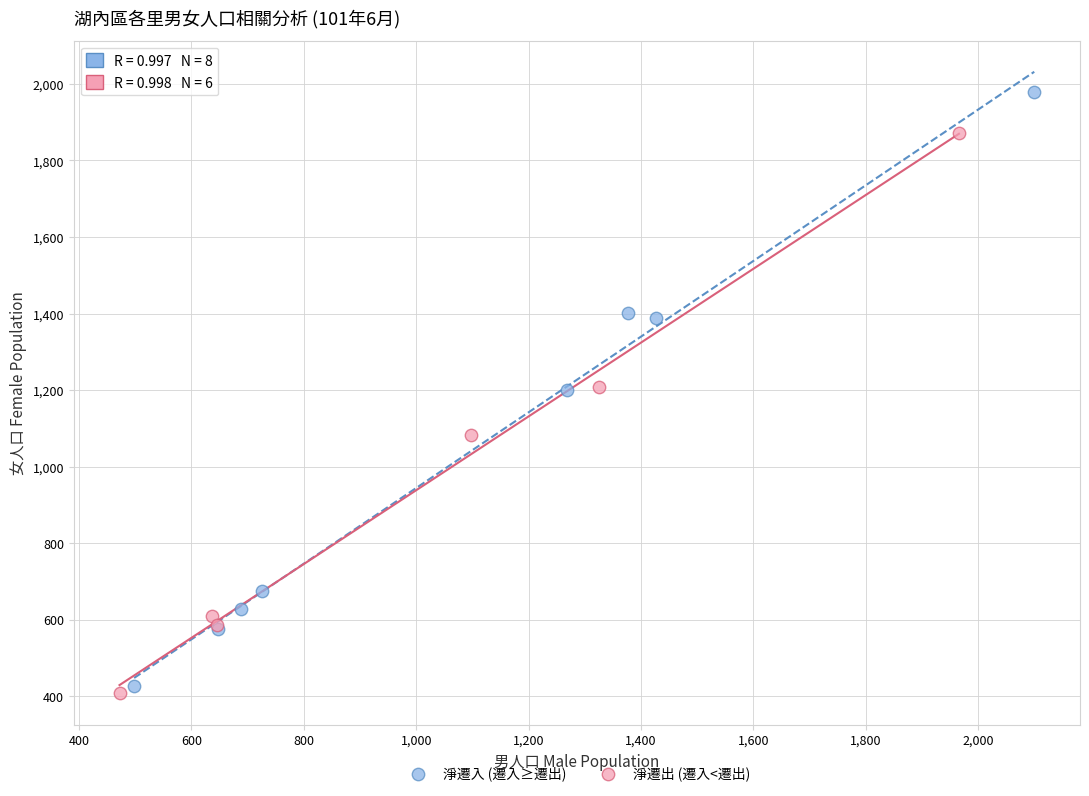

Which series has the largest Y range (max minus min)?

淨遷入 (遷入≥遷出)